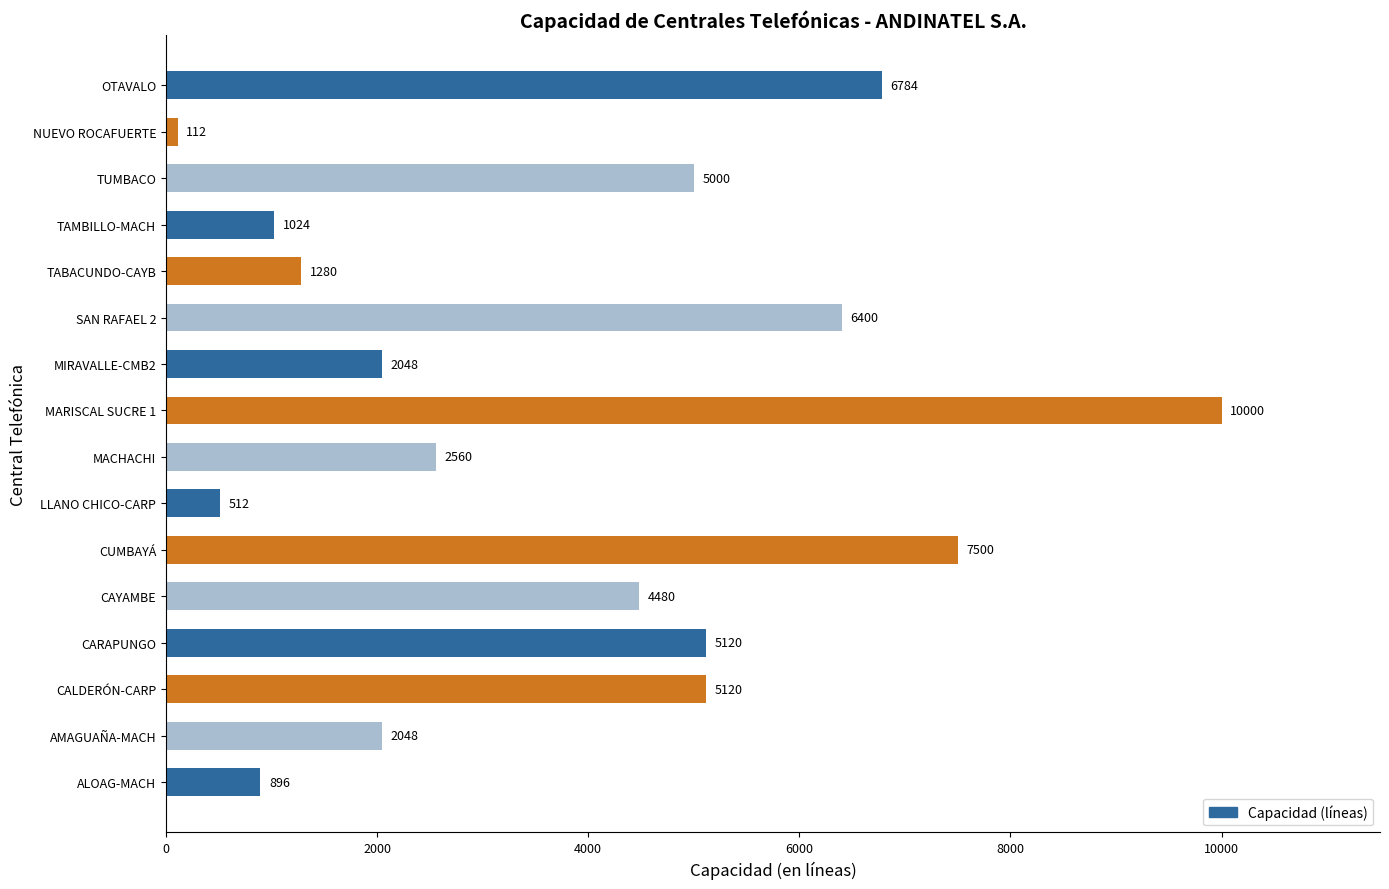

The chart shows a value of 806 at MIRAVALLE-CMB2. True or false?

False